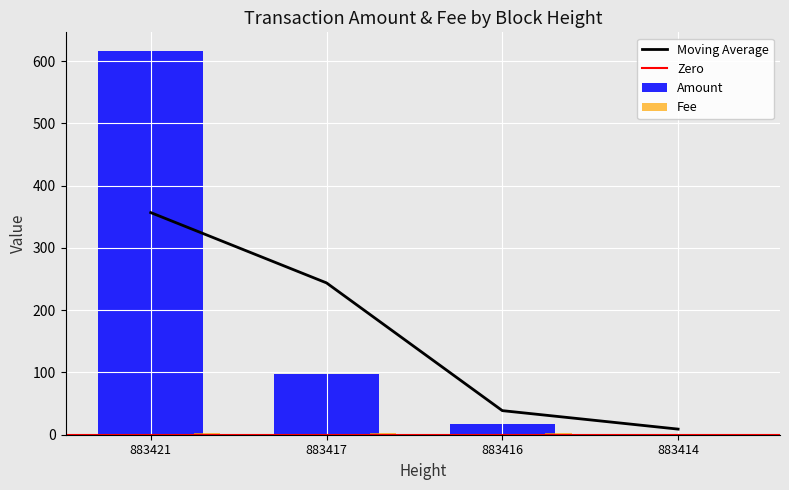

At how many categories does at least one series exceed 466?

1